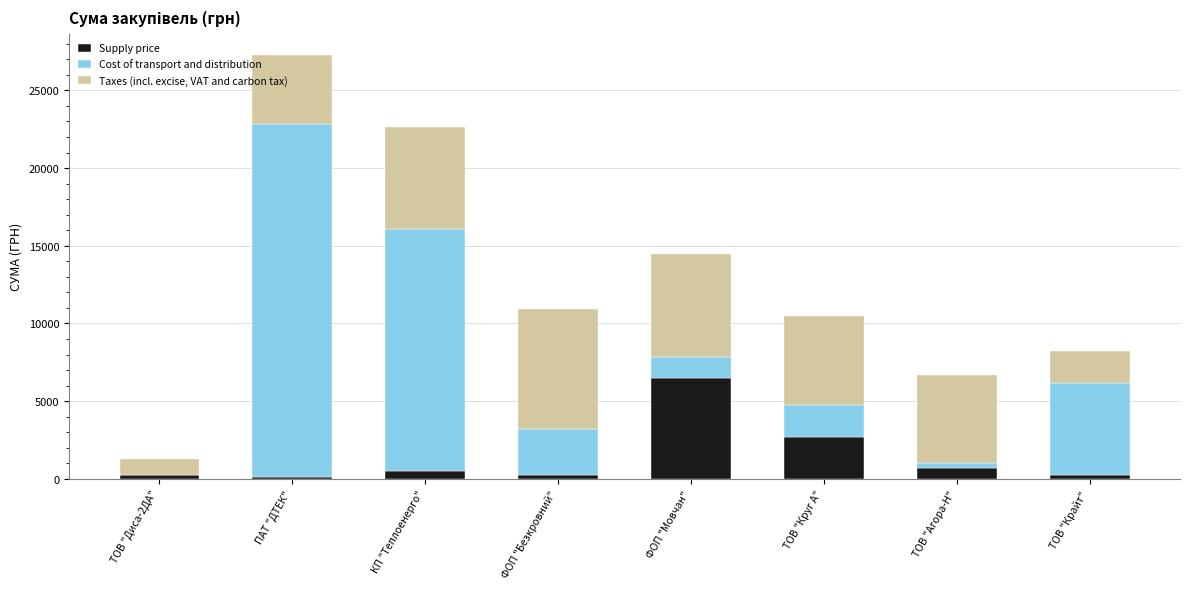

The value of Supply price at ФОП "Мовчан" is 6472.4. True or false?

True